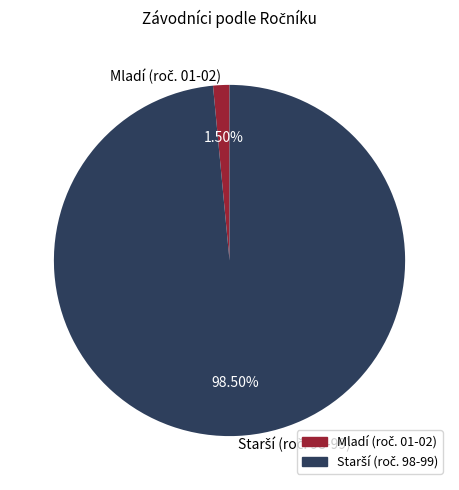

Does any single category account for the majority?

Yes